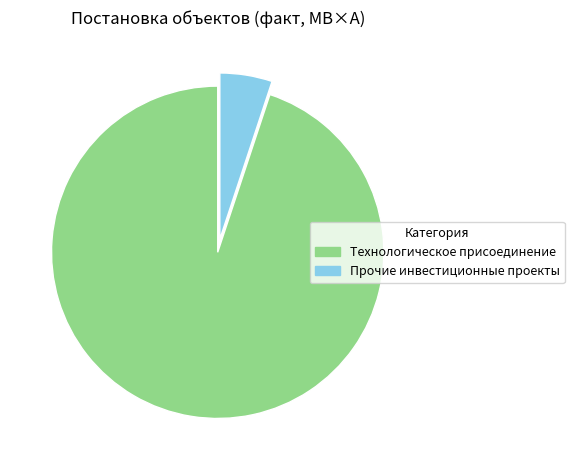

Which has a higher value, Технологическое присоединение or Прочие инвестиционные проекты?

Технологическое присоединение